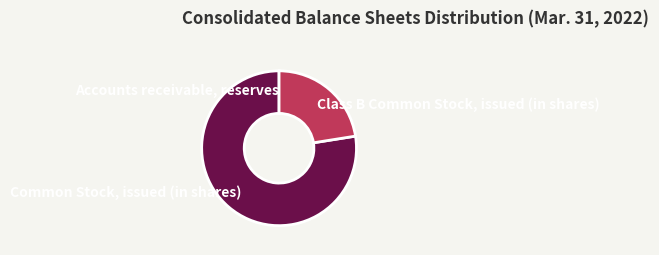

Combined, do Class B Common Stock, issued (in shares) and Common Stock, issued (in shares) account for over 50%?

Yes